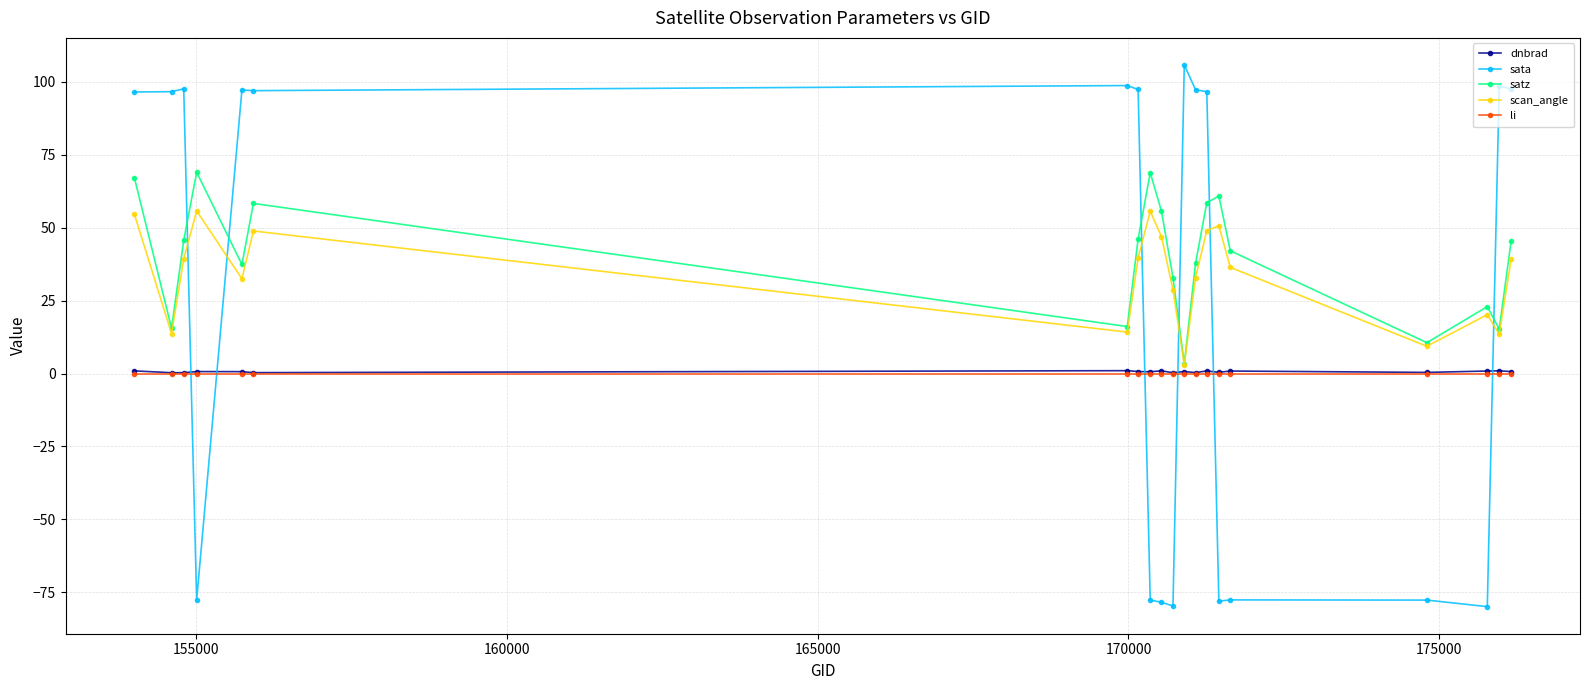

What are all the series names shown in the legend?

dnbrad, sata, satz, scan_angle, li